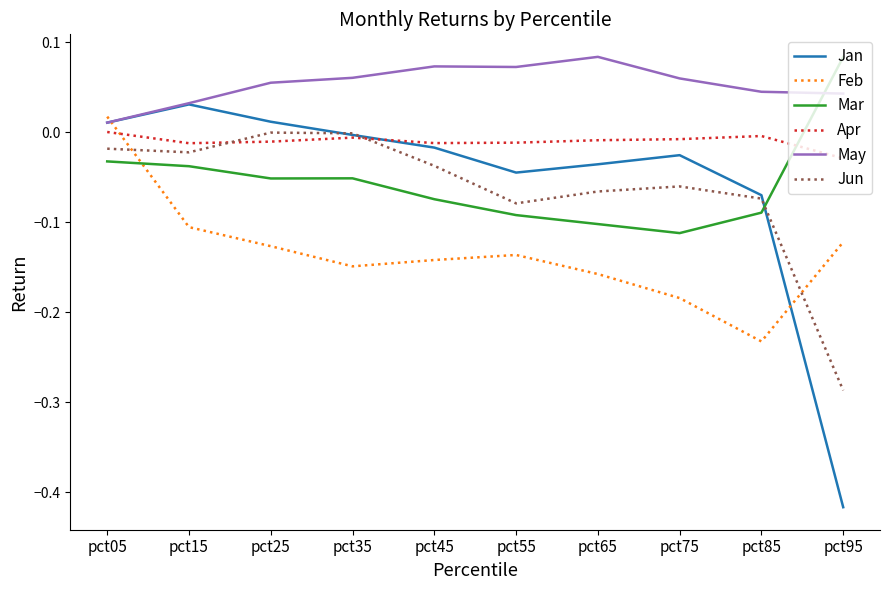

Which series changed the most between pct35 and pct65?

Jun